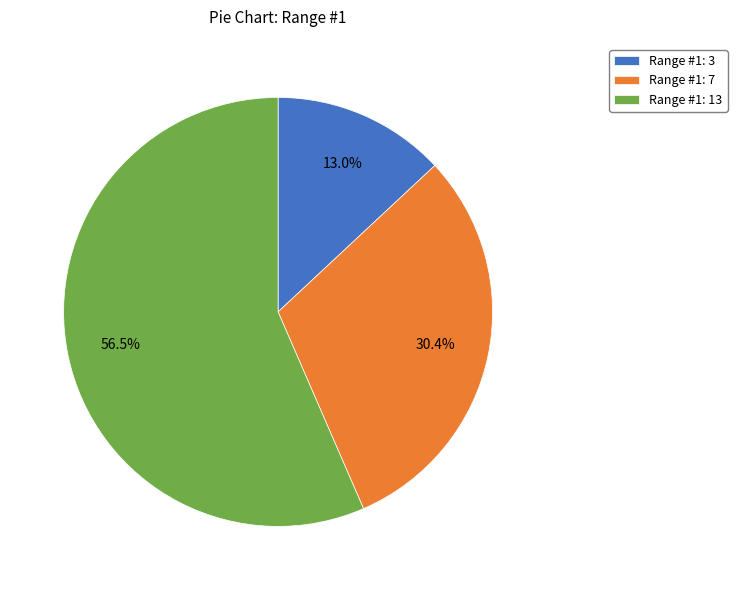

How much of the chart is everything except Range #1: 3?

87.0%